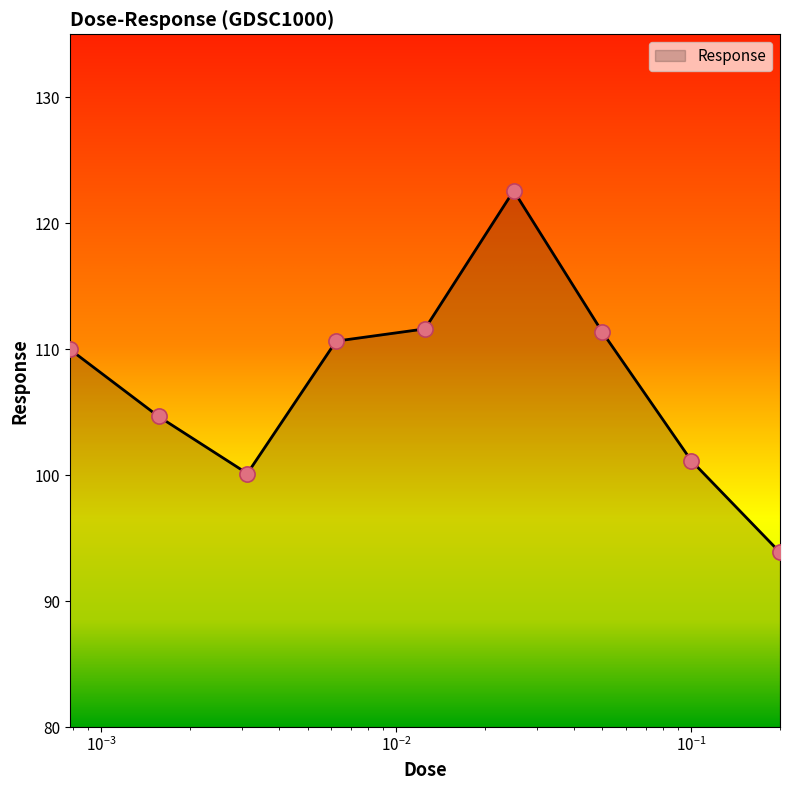

What is the greatest value displayed?

122.6